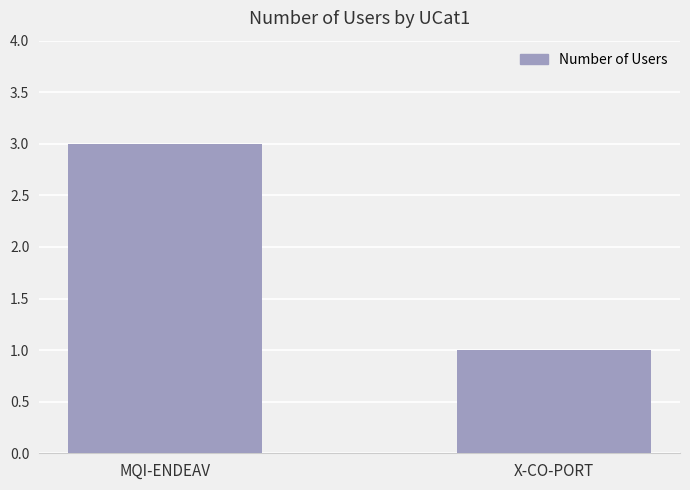

Reading left to right, extract all data points from this chart.

3	1